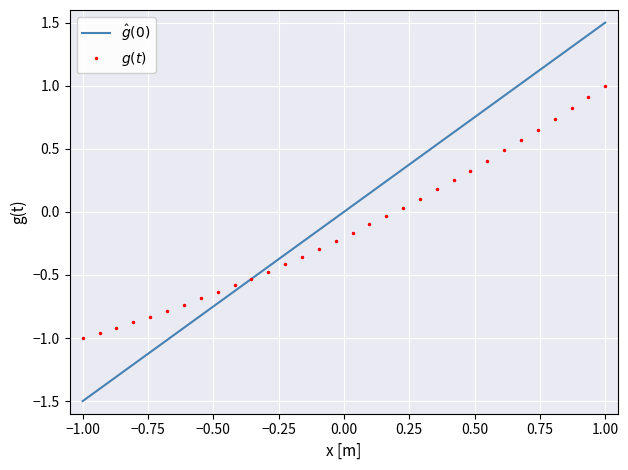

How many lines are shown in the chart?

1